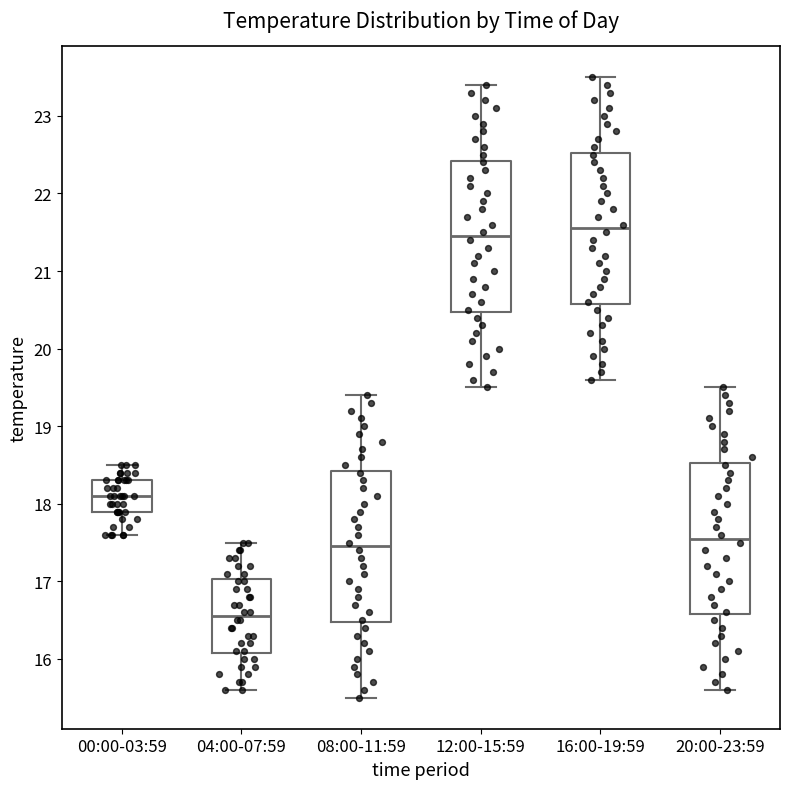

Reading left to right, transcribe this box plot: for each box, give where its median line is, the range the box spans, and where its two whiskers end, as read against the y-axis. The values are not printed on the chart, so give them approximately, as read against the axis.

00:00-03:59: median 18.1, box 17.9 to 18.3, whiskers 17.6 to 18.5
04:00-07:59: median 16.6, box 16.1 to 17.0, whiskers 15.6 to 17.5
08:00-11:59: median 17.5, box 16.5 to 18.4, whiskers 15.5 to 19.4
12:00-15:59: median 21.5, box 20.5 to 22.4, whiskers 19.5 to 23.4
16:00-19:59: median 21.6, box 20.6 to 22.5, whiskers 19.6 to 23.5
20:00-23:59: median 17.6, box 16.6 to 18.5, whiskers 15.6 to 19.5